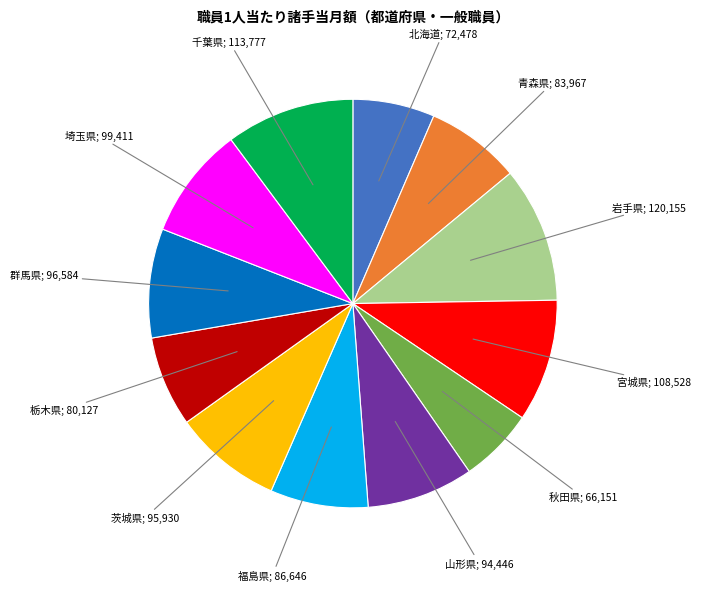

Does any single category account for the majority?

No